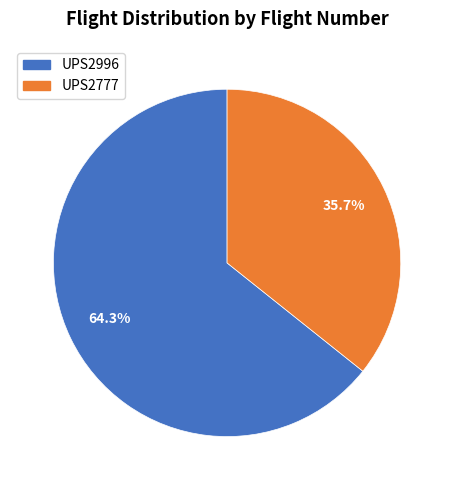

To the nearest percent, what portion does UPS2777 represent?

36%